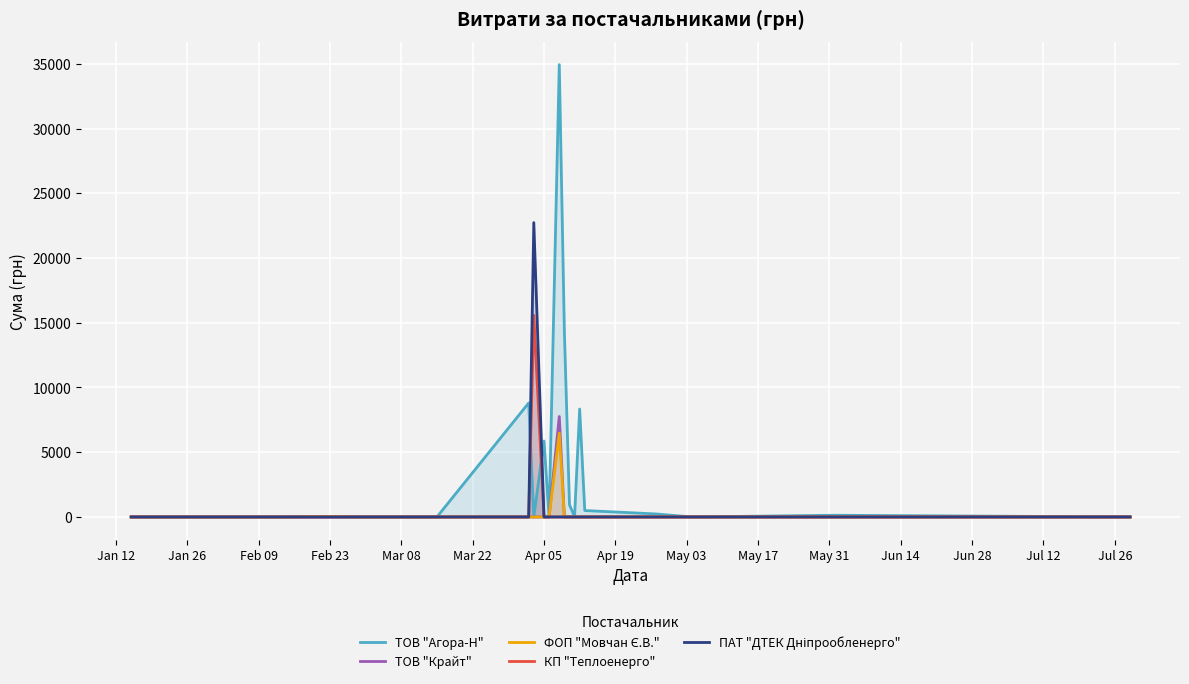

Reading left to right, extract all data points from this chart.

ТОВ "Агора-Н": 0.0	0.0	0.0	0.0	0.0	8804.0	0.0	5869.2	0.0	34934.2	14322.1	945.9	15.0	8337.5	495.0	232.0	0.0	132.0	0.0
ТОВ "Крайт": 0.0	0.0	0.0	0.0	0.0	0.0	0.0	0.0	0.0	7757.3	0.0	0.0	0.0	0.0	0.0	0.0	0.0	0.0	0.0
ФОП "Мовчан Є.В.": 0.0	0.0	38.5	0.0	0.0	0.0	0.0	0.0	0.0	6472.4	0.0	0.0	0.0	0.0	0.0	0.0	0.0	0.0	0.0
КП "Теплоенерго": 0.0	0.0	0.0	0.0	0.0	0.0	15570.0	0.0	0.0	0.0	0.0	0.0	0.0	0.0	0.0	0.0	0.0	0.0	0.0
ПАТ "ДТЕК Дніпрообленерго": 0.0	0.0	0.0	0.0	0.0	0.0	22733.0	0.0	0.0	0.0	0.0	0.0	0.0	0.0	0.0	0.0	0.0	0.0	0.0